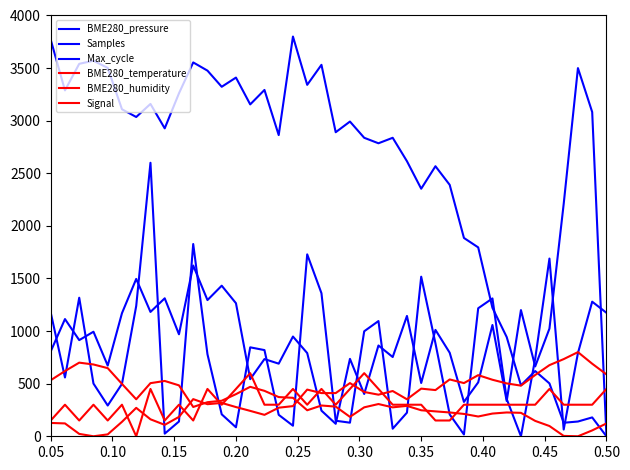

Is this an area chart (filled region under the line)?

No